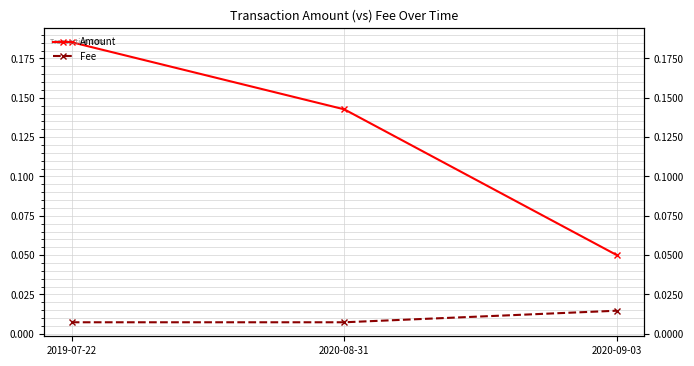

Which category has the lowest value in the Amount series?

2020-09-03